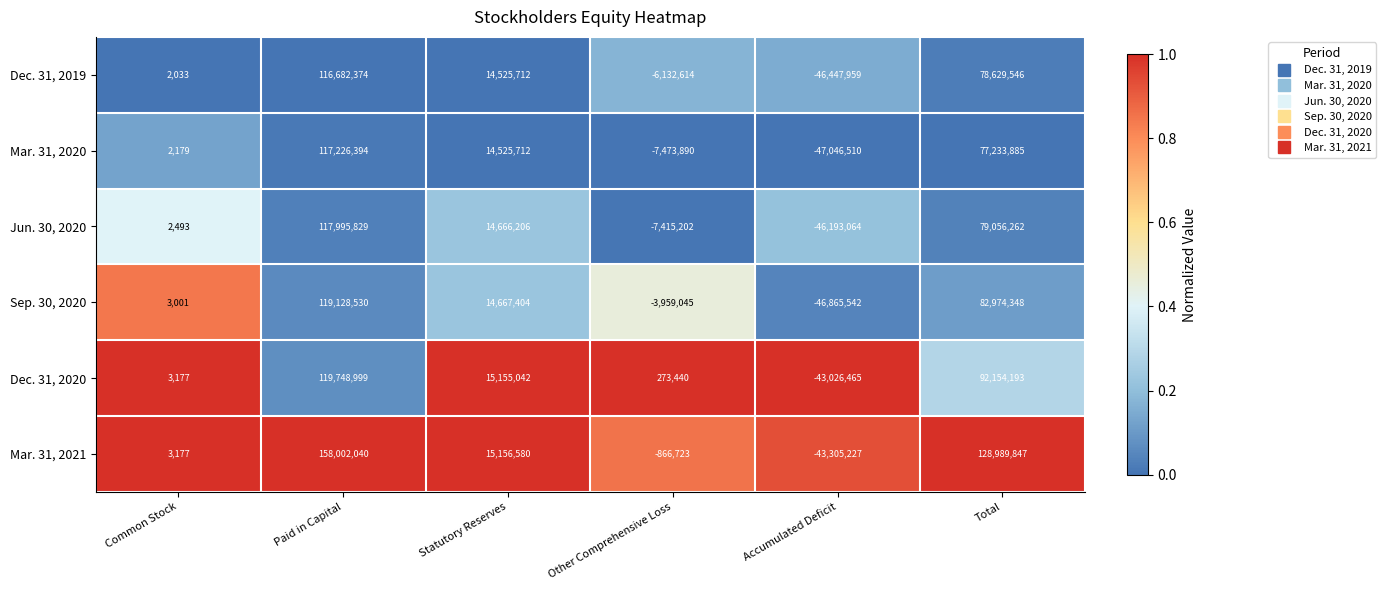

At which category is the sum across all series the highest?

Paid in Capital